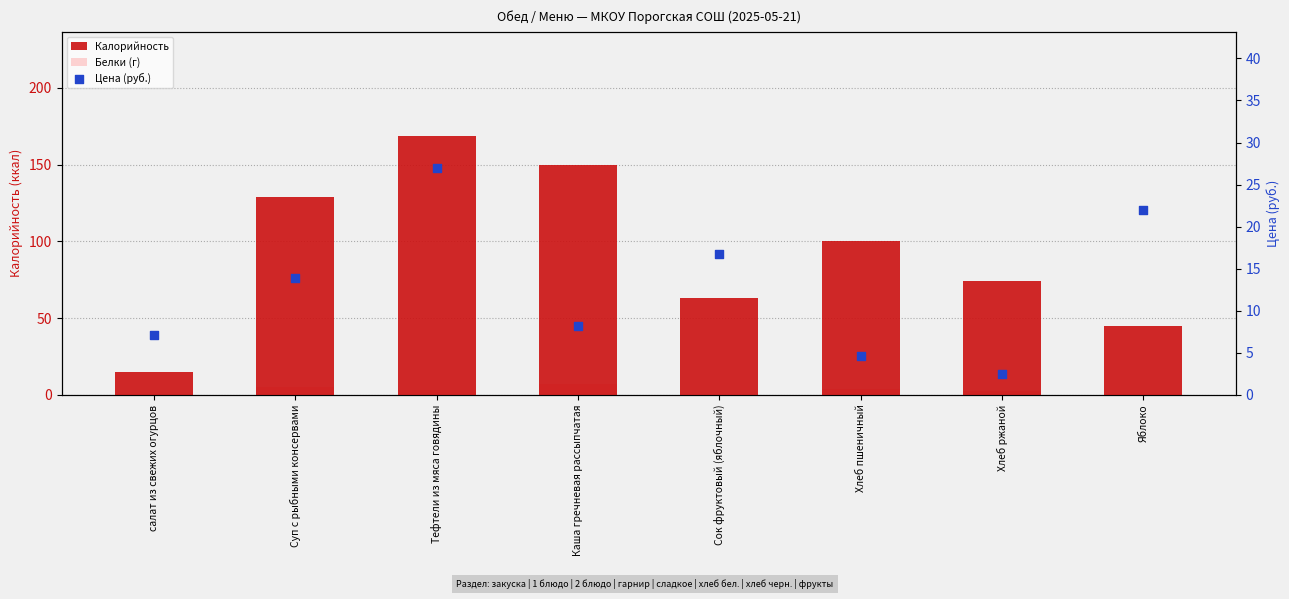

Which series has the largest total across all categories?

Калорийность